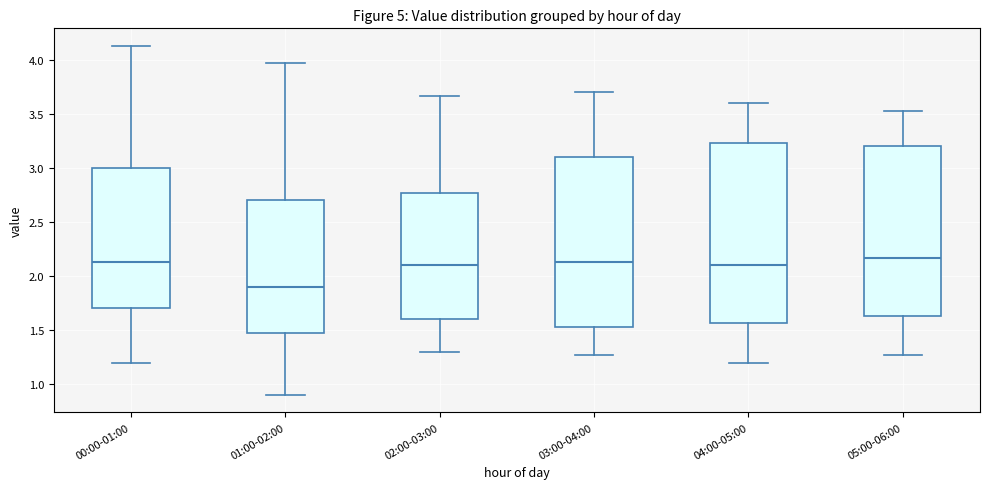

Reading left to right, transcribe this box plot: for each box, give where its median line is, the range the box spans, and where its two whiskers end, as read against the y-axis. The values are not printed on the chart, so give them approximately, as read against the axis.

00:00-01:00: median 2.15, box 1.70 to 3.00, whiskers 1.20 to 4.15
01:00-02:00: median 1.90, box 1.45 to 2.70, whiskers 0.90 to 3.95
02:00-03:00: median 2.10, box 1.60 to 2.75, whiskers 1.30 to 3.65
03:00-04:00: median 2.15, box 1.55 to 3.10, whiskers 1.25 to 3.70
04:00-05:00: median 2.10, box 1.55 to 3.25, whiskers 1.20 to 3.60
05:00-06:00: median 2.15, box 1.65 to 3.20, whiskers 1.25 to 3.55